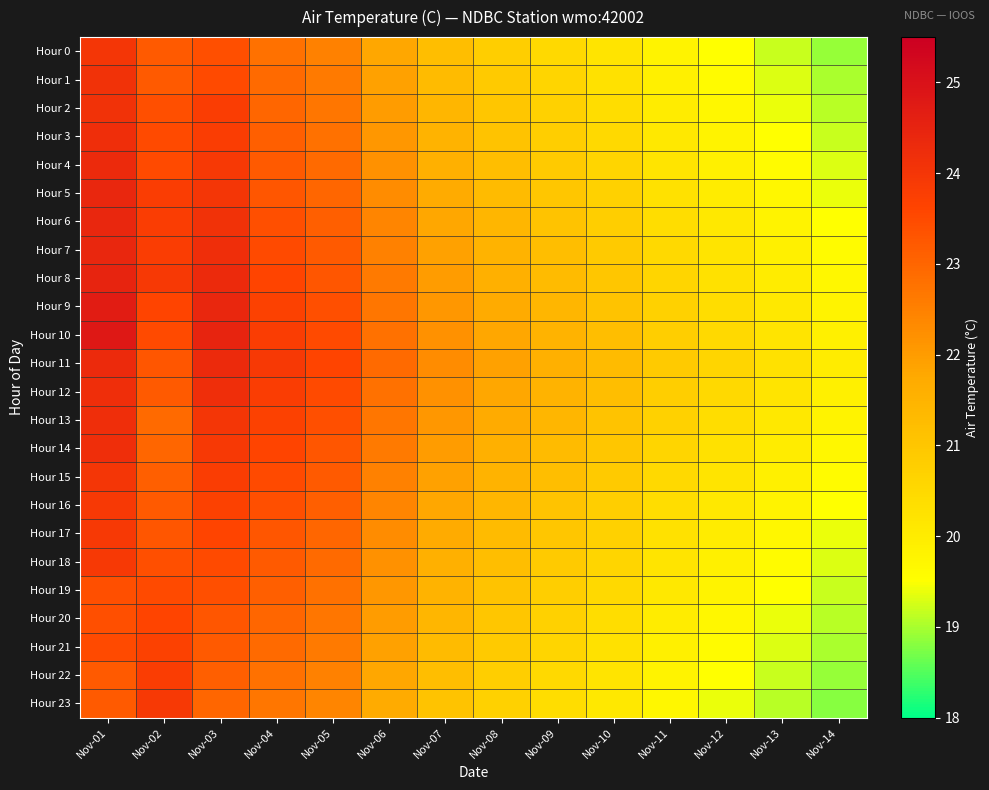

Between Nov-09 and Nov-06, which is larger?

Nov-06